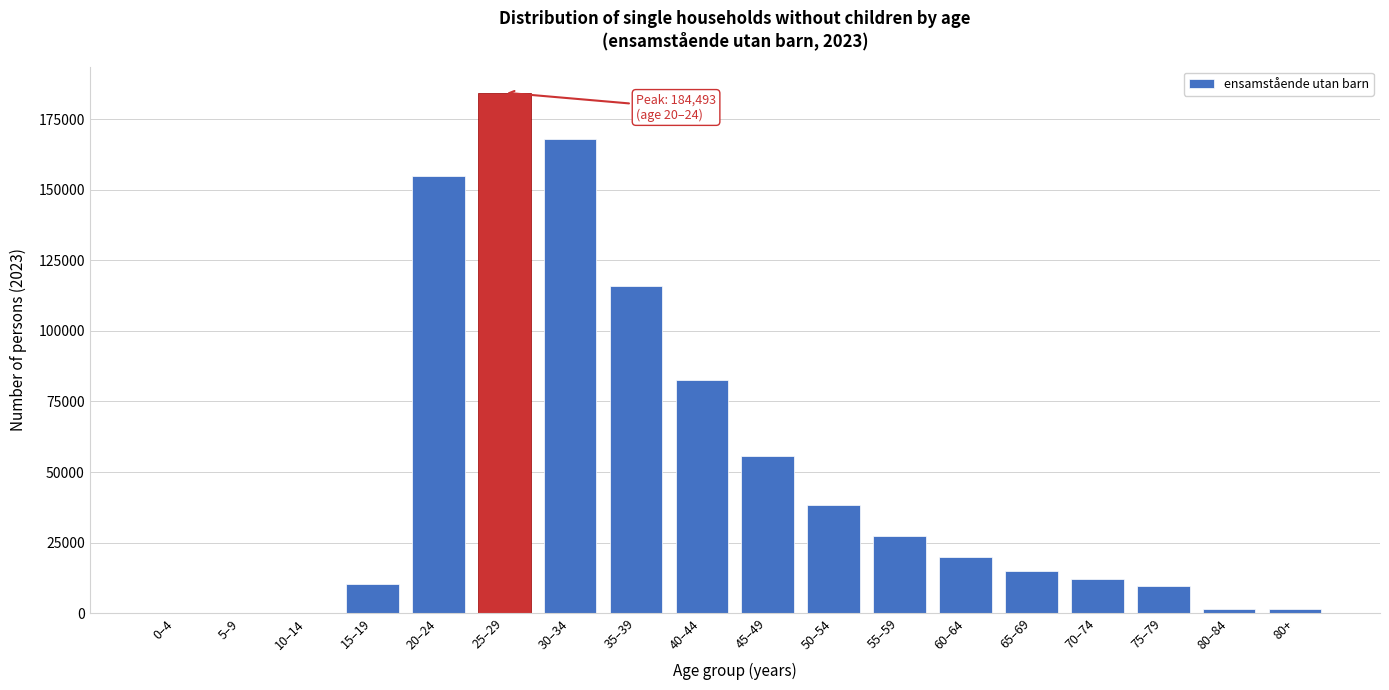

What is the ratio of the value at 30–34 to the value at 55–59?

6.2